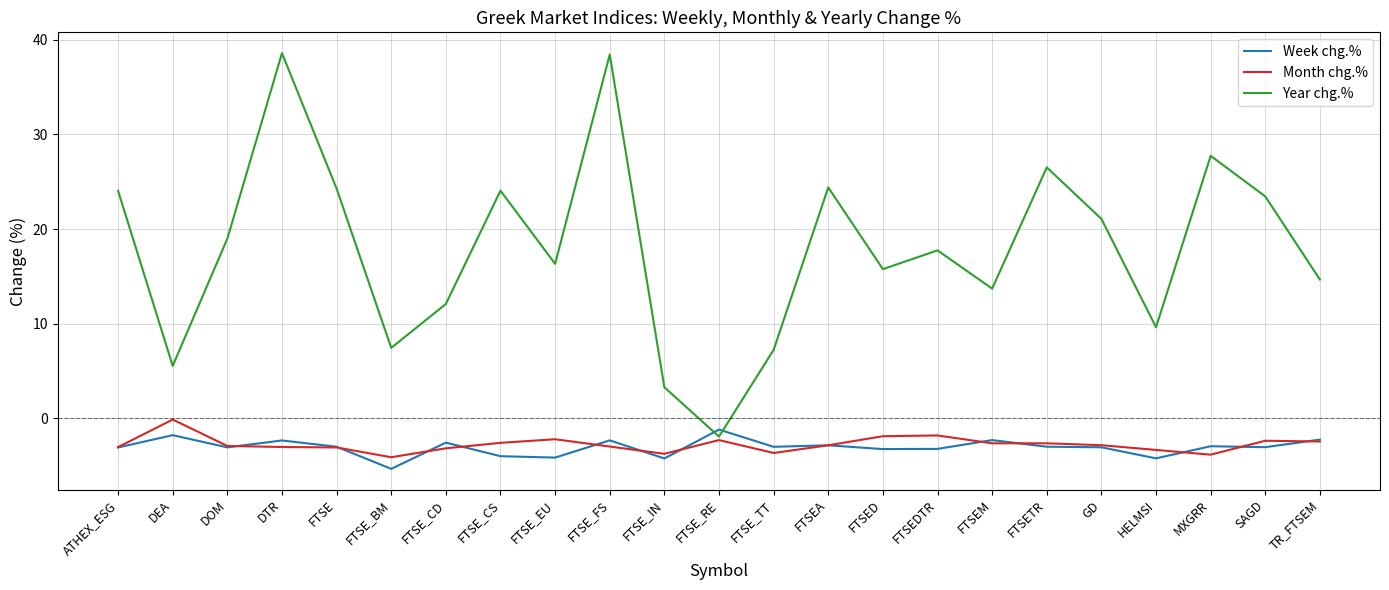

Is the value of Week chg.% at HELMSI greater than the value of Year chg.% at DEA?

No